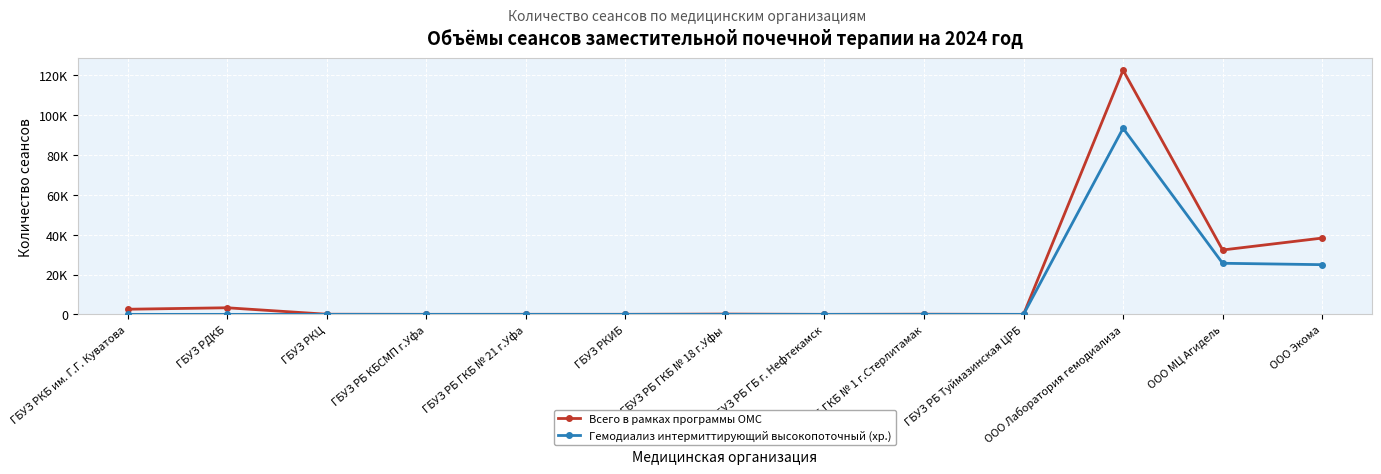

What are all the series names shown in the legend?

Всего в рамках программы ОМС, Гемодиализ интермиттирующий высокопоточный (хр.)